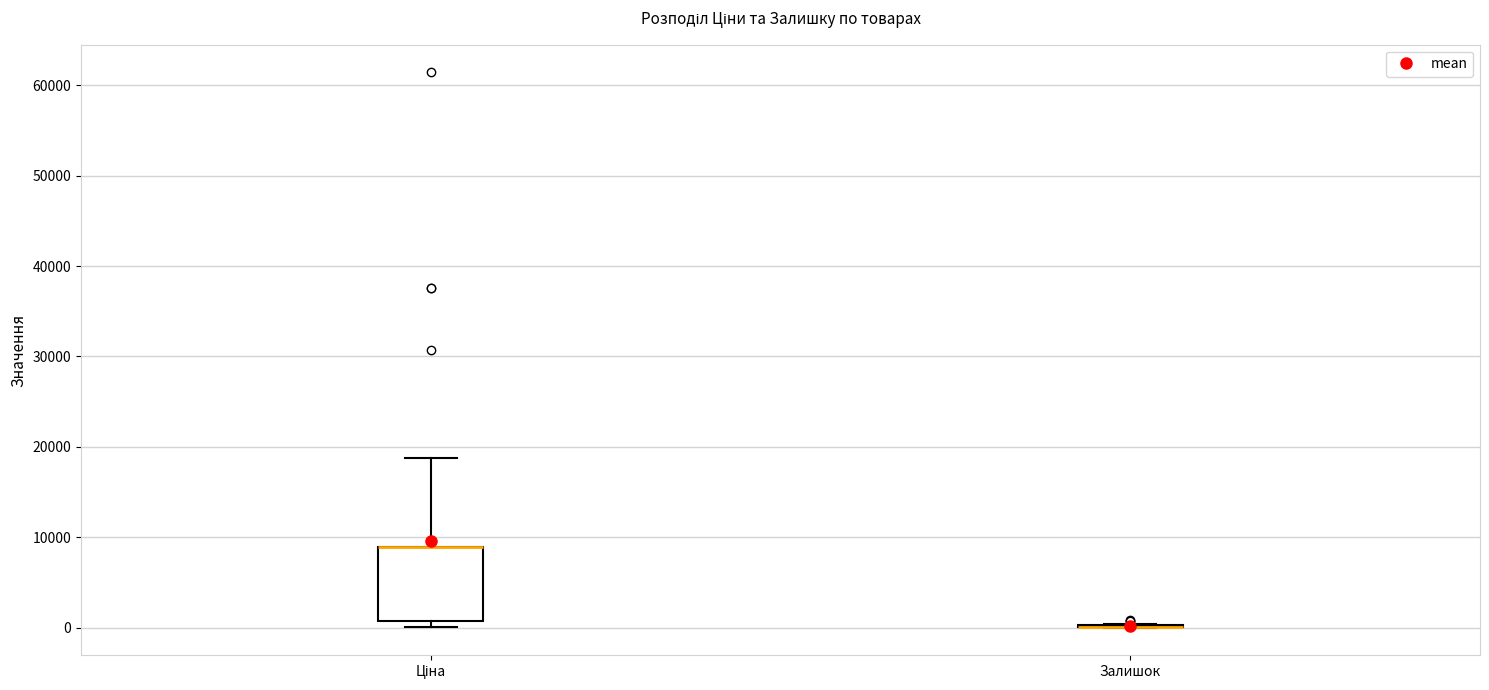

Reading left to right, read every box against the y-axis: the position of its median line, the range the box covers, and the ends of its whiskers. The values are not printed on the chart, so give them approximately, as read against the axis.

Ціна: median 9000 (drawn on the box's upper edge), box 1000 to 9000, whiskers 0 to 19000
Залишок: box collapsed to a line at 0, whiskers 0 to 0